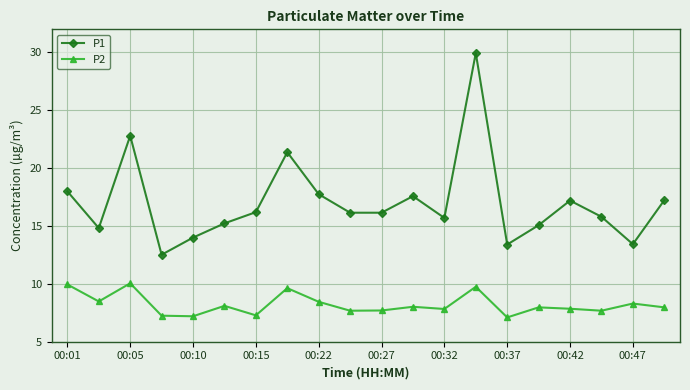

In P2, how many points are higher than both neighbors (excluding endpoints)?

7